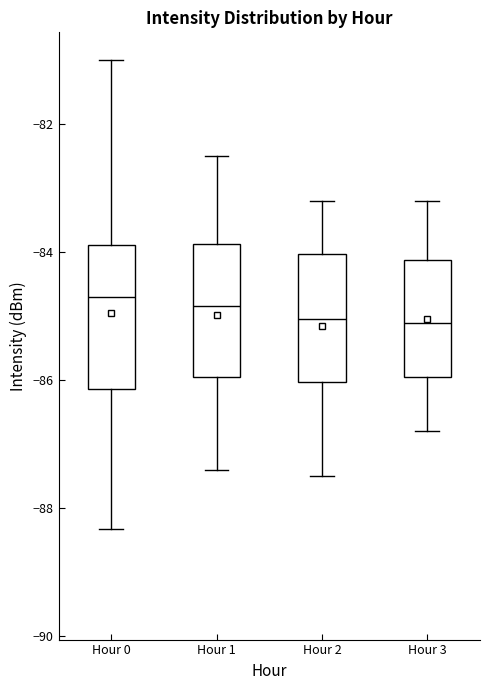

Where does the upper whisker of the box for Hour 3 end on the y-axis? The values are not printed on the chart, so give them approximately, as read against the axis.

-83.2